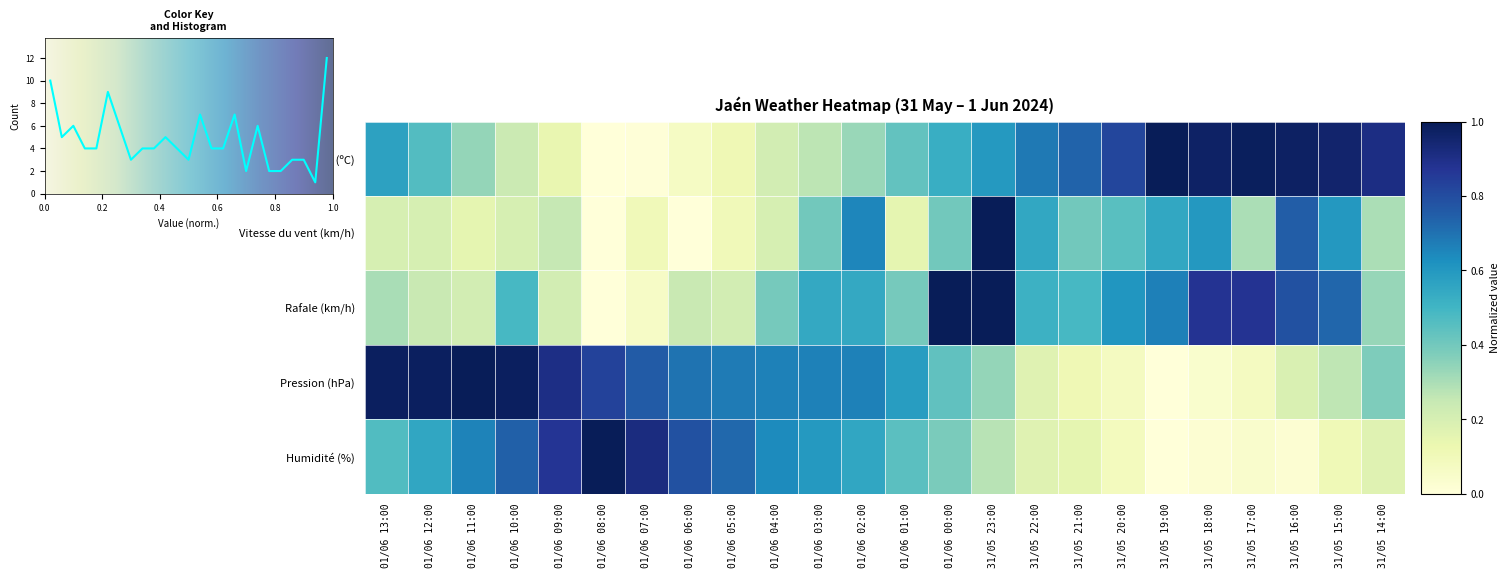

Count the Vitesse du vent (km/h) values in the range 0 to 1.

24